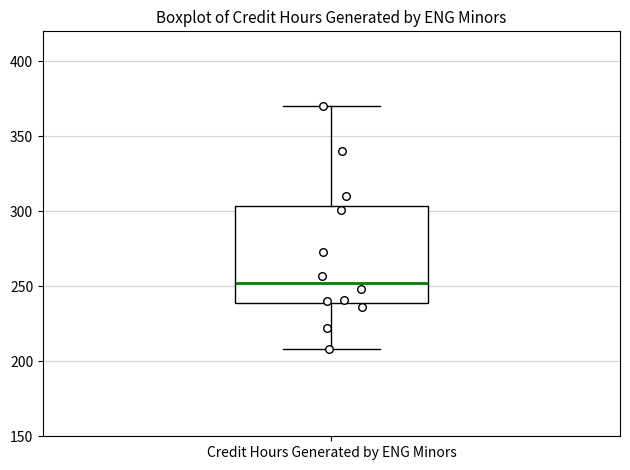

Where does the upper whisker of the box for Credit Hours Generated by ENG Minors end on the y-axis? The values are not printed on the chart, so give them approximately, as read against the axis.

370